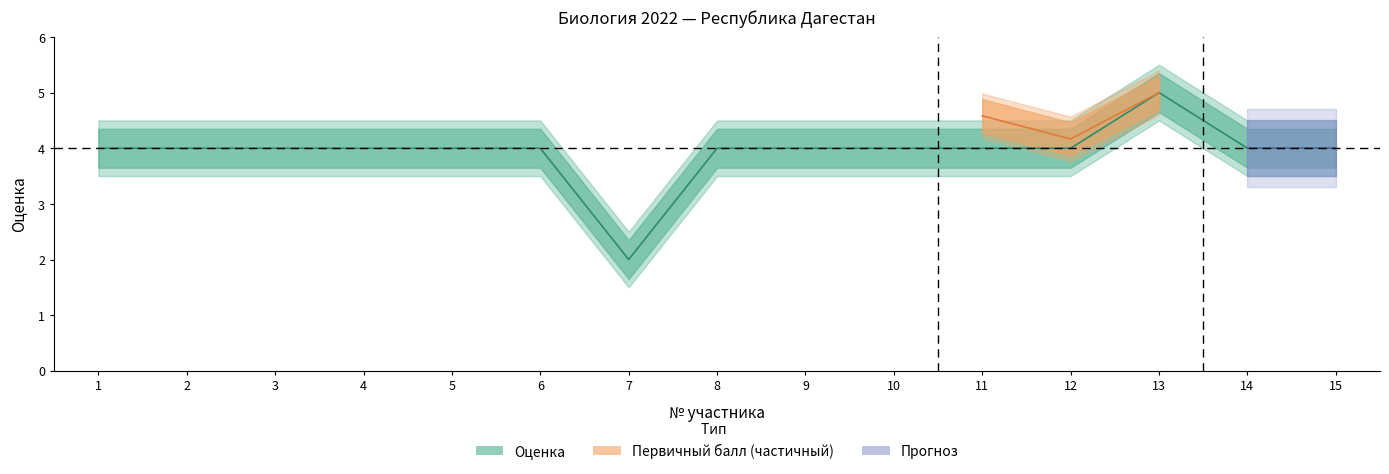

What is the difference between the maximum and minimum values?

3